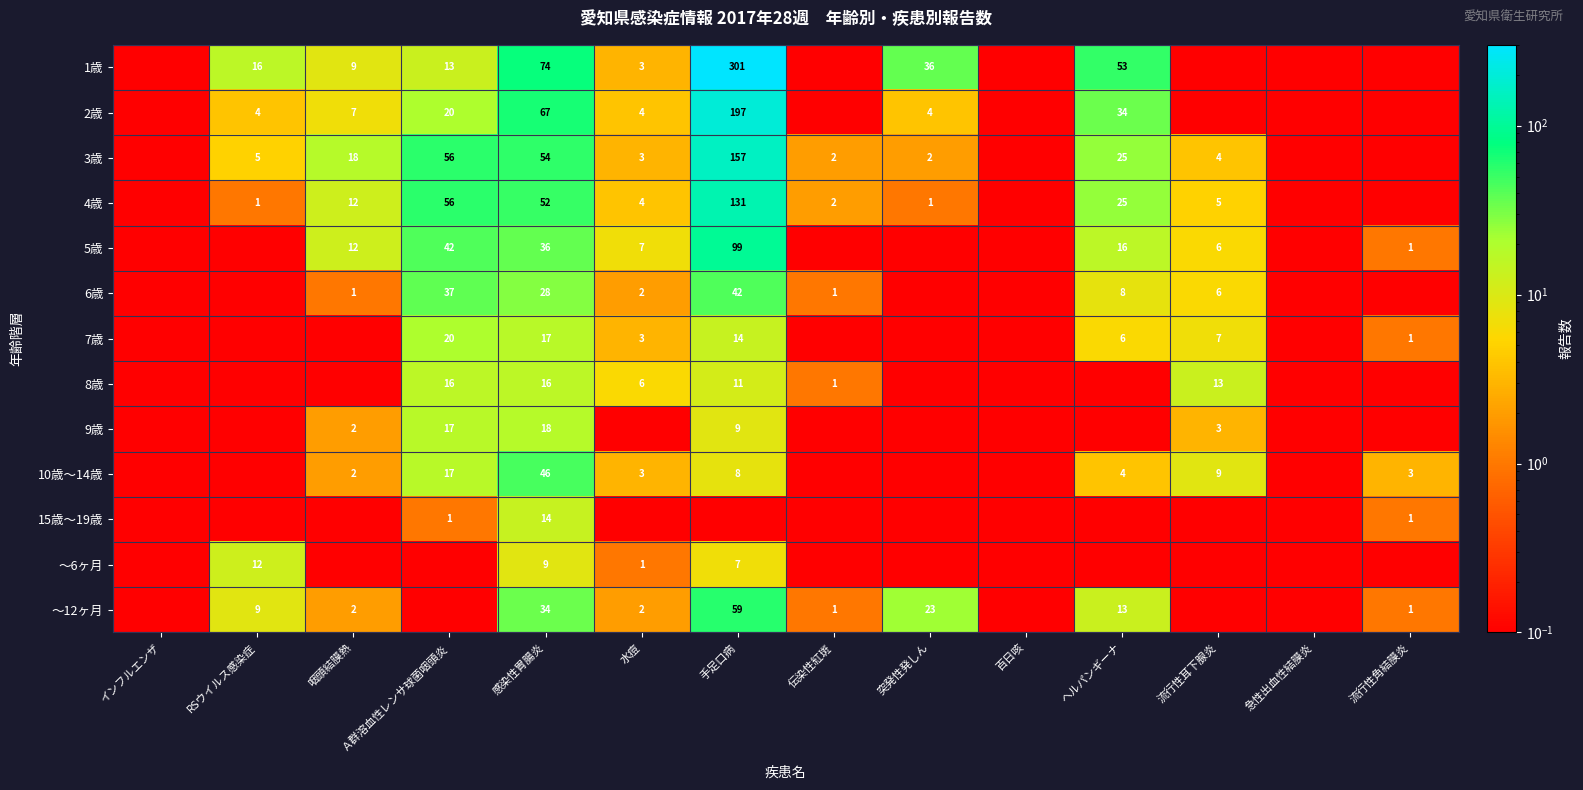

True or false: 3歳 has a value of 4.0 at 流行性耳下腺炎.

True